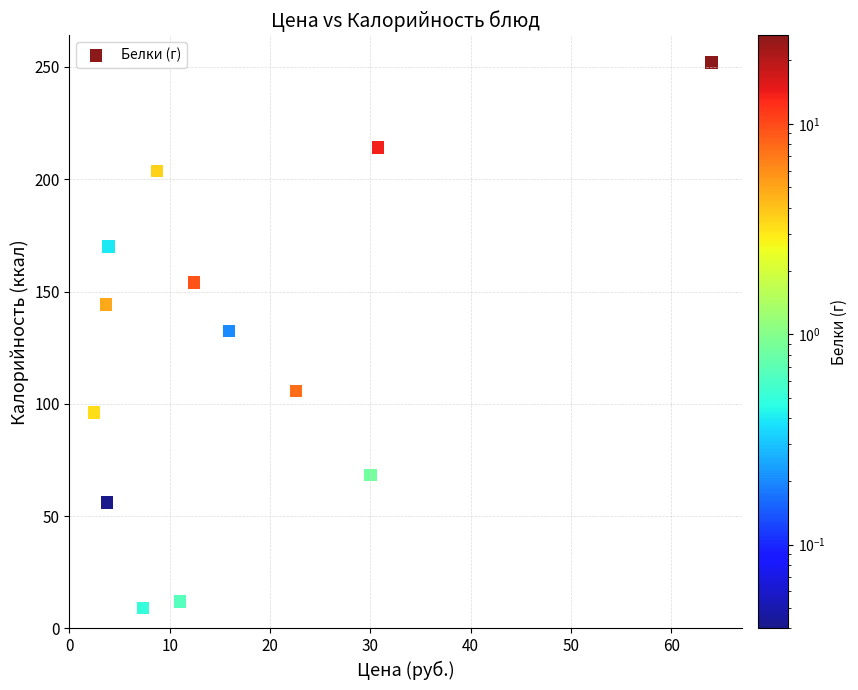

What is the range of Y values (max minus min)?

243.0